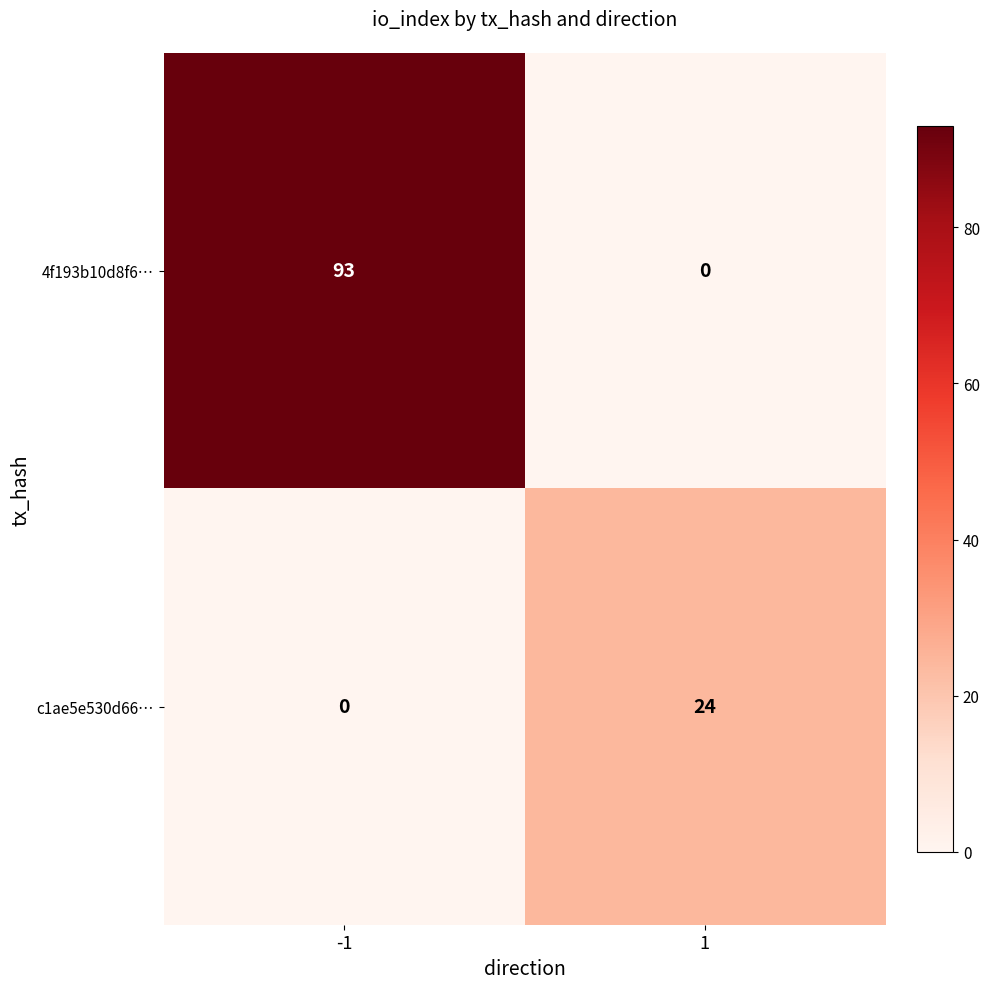

What is the total value across all series at 1?

24